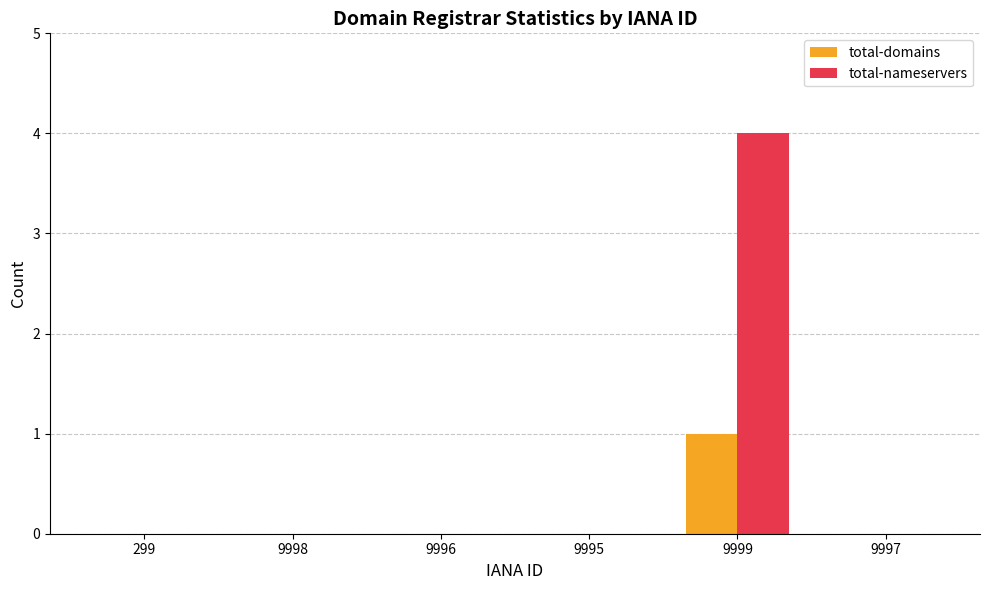

True or false: total-nameservers has a value of 7 at 9999.

False